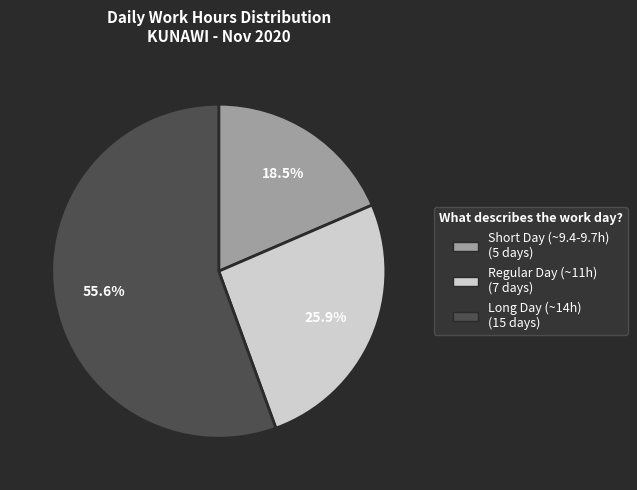

Count the number of slices in the pie.

3